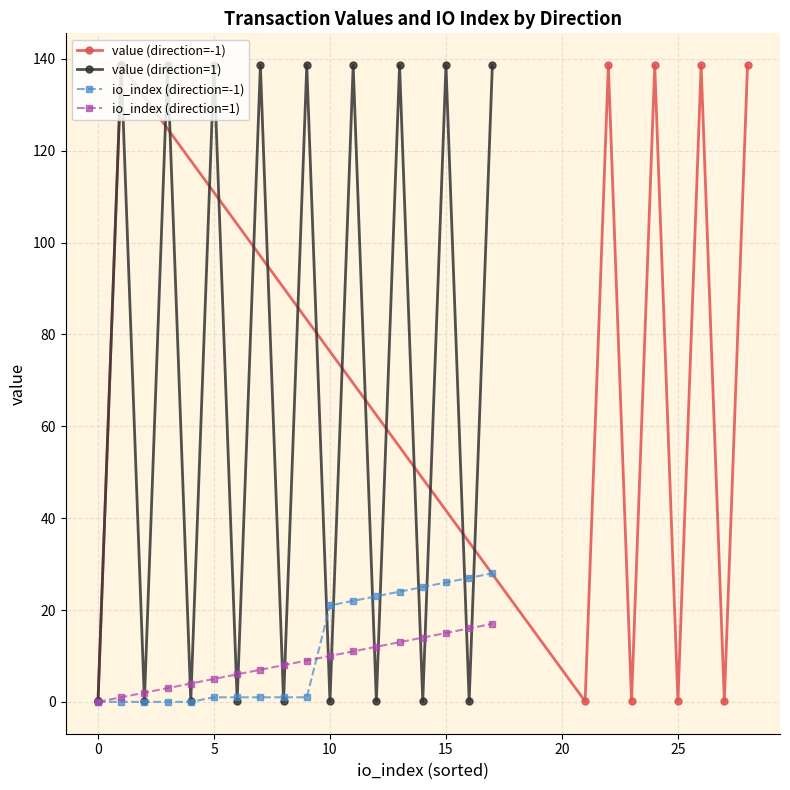

What value does the value (direction=1) series have at 0?

0.1